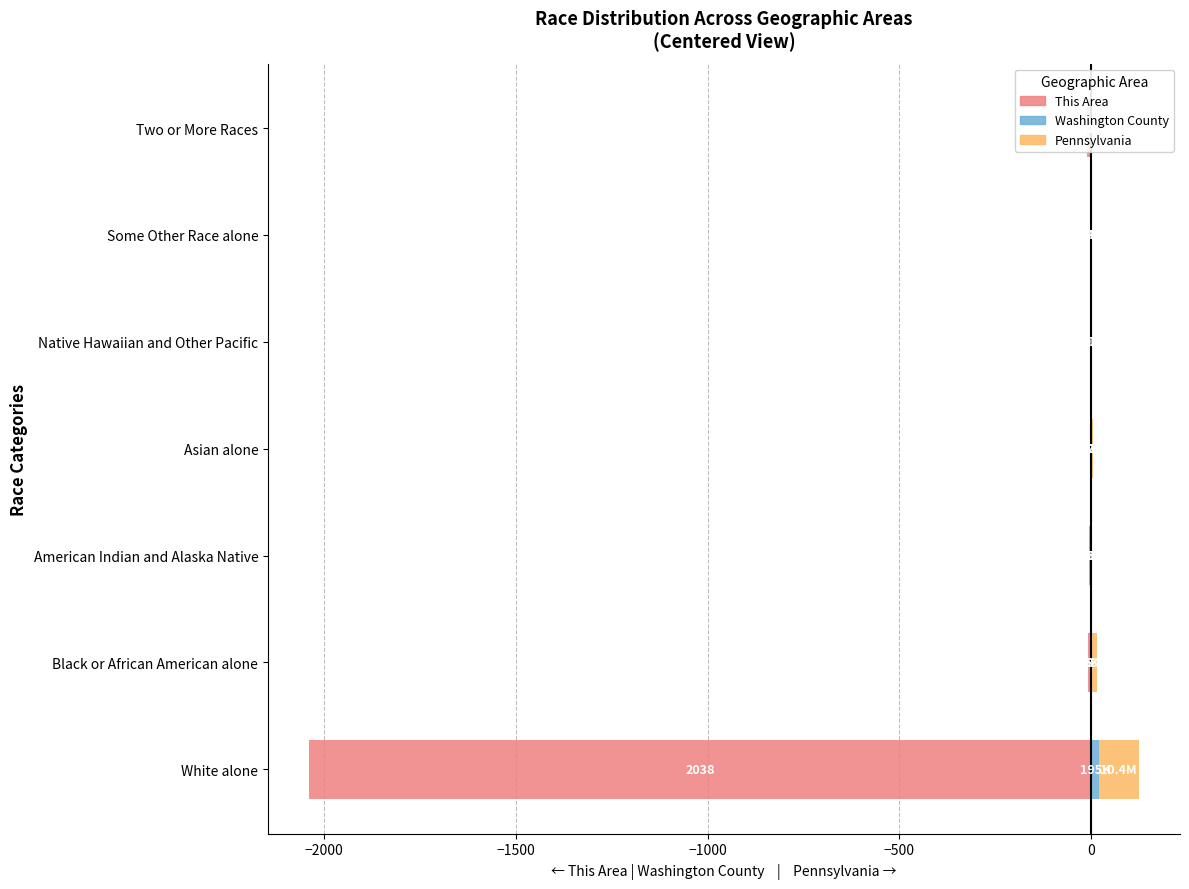

What is the value of the Washington County bar at the 4th from the left?

0.1